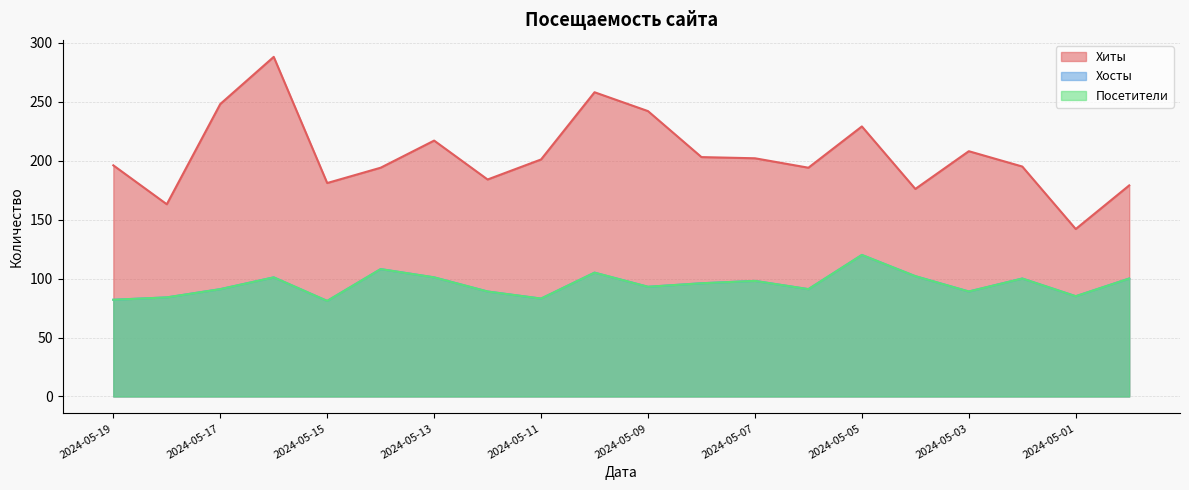

List the labels in order of Посетители value, largest first.

2024-05-05, 2024-05-14, 2024-05-10, 2024-05-04, 2024-05-16, 2024-05-13, 2024-05-02, 2024-04-30, 2024-05-07, 2024-05-08, 2024-05-09, 2024-05-17, 2024-05-06, 2024-05-12, 2024-05-03, 2024-05-01, 2024-05-18, 2024-05-11, 2024-05-19, 2024-05-15